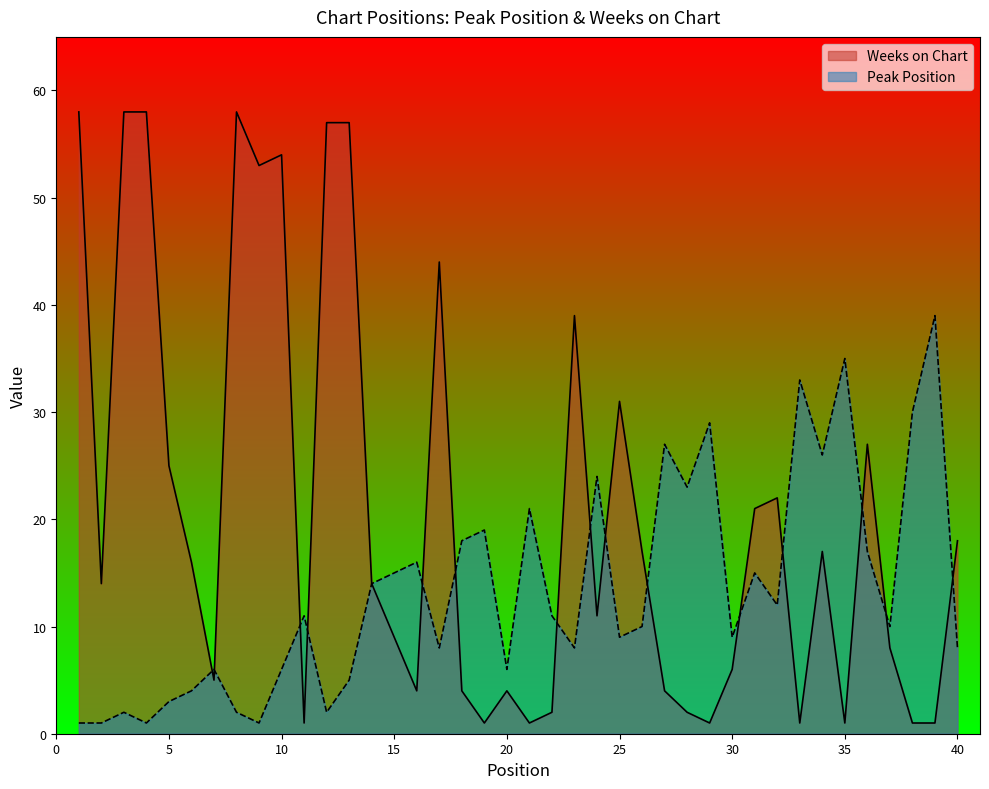

List the labels in order of Weeks on Chart value, smallest first.

11, 19, 21, 29, 33, 35, 38, 39, 22, 28, 16, 18, 20, 27, 7, 30, 37, 15, 24, 2, 14, 6, 26, 34, 40, 31, 32, 5, 36, 25, 23, 17, 9, 10, 12, 13, 1, 3, 4, 8